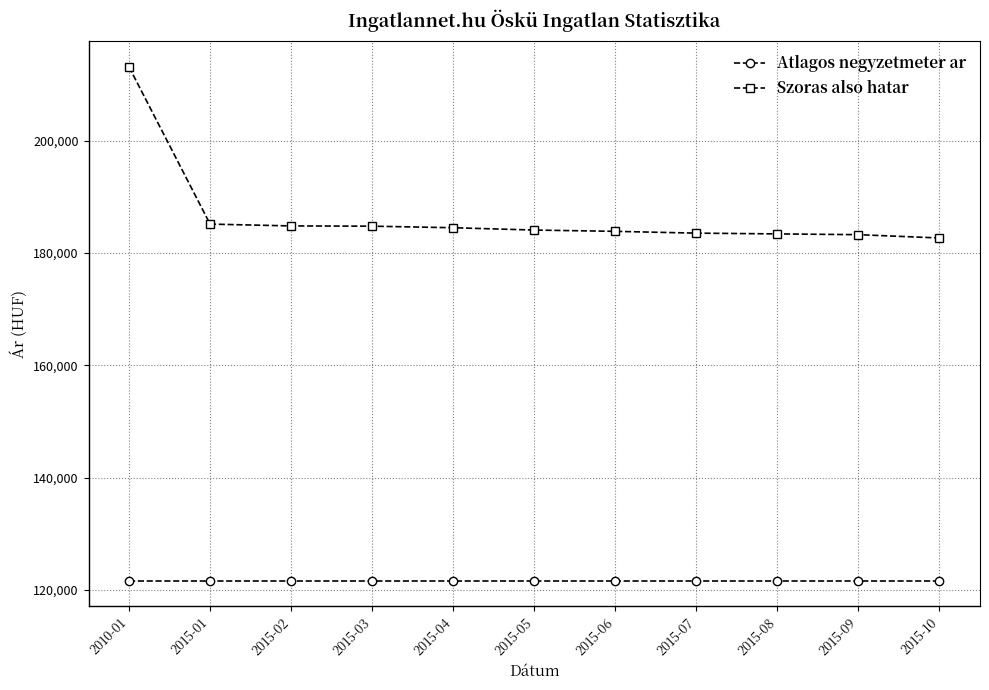

At which label is Szoras also hatar closest to 197873?

2015-01